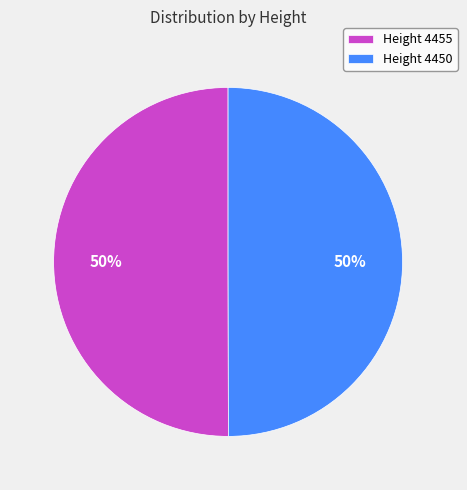

To the nearest percent, what is the combined percentage of Height 4455 and Height 4450?

100%